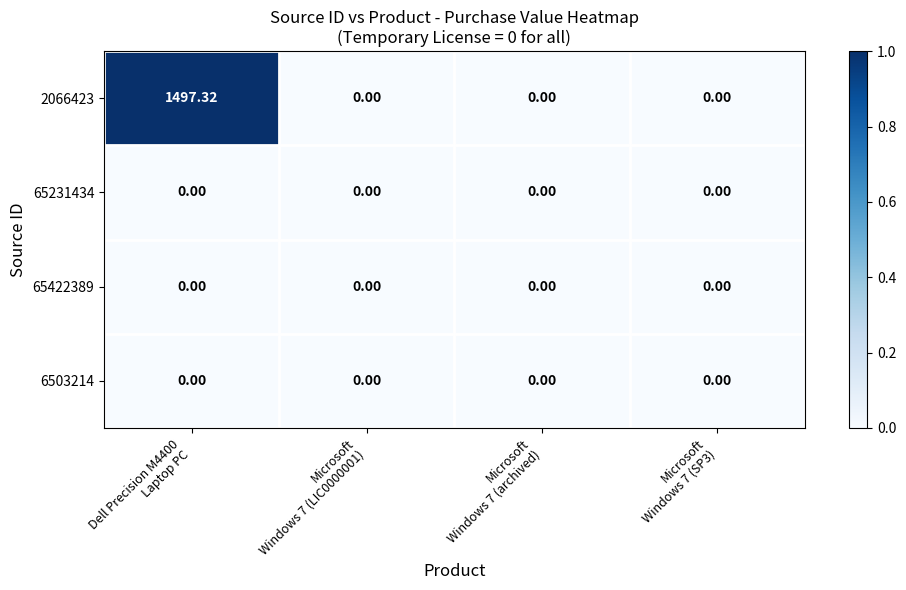

Which series has the widest spread of values?

2066423